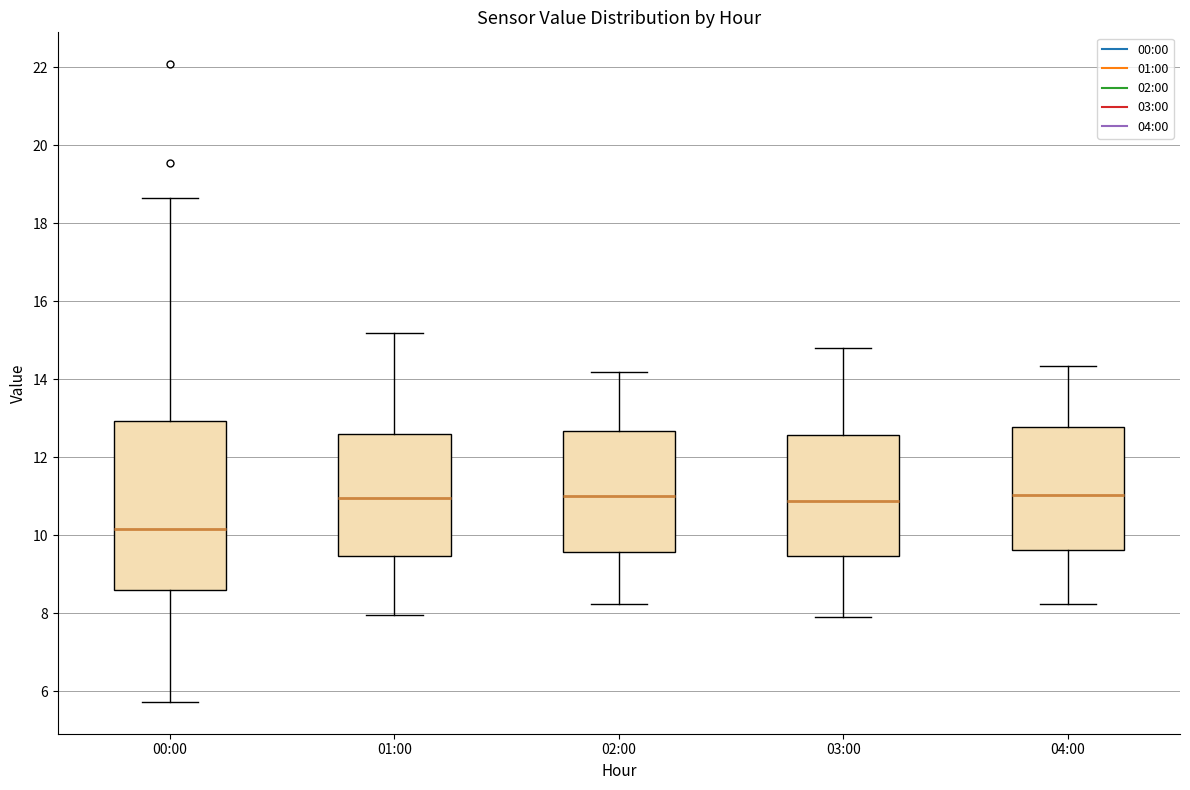

Which box is the tallest, from its lower edge to its upper edge?

00:00